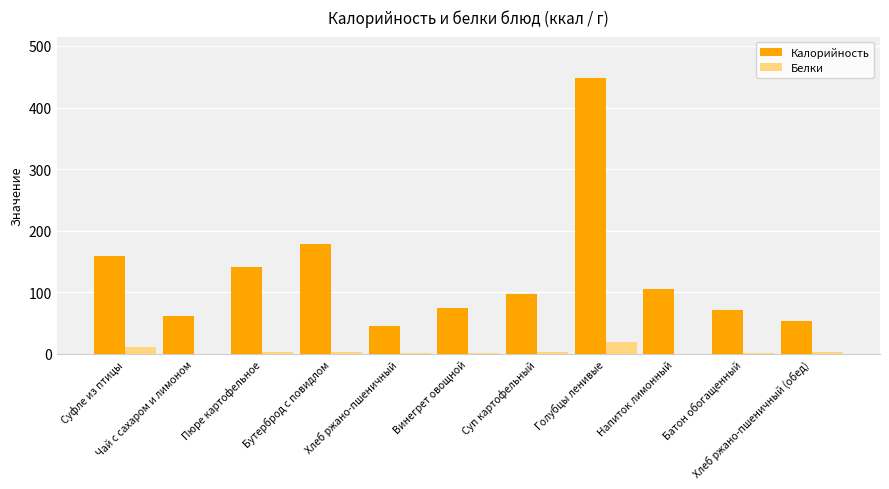

What is the highest value of the Белки series?

18.6